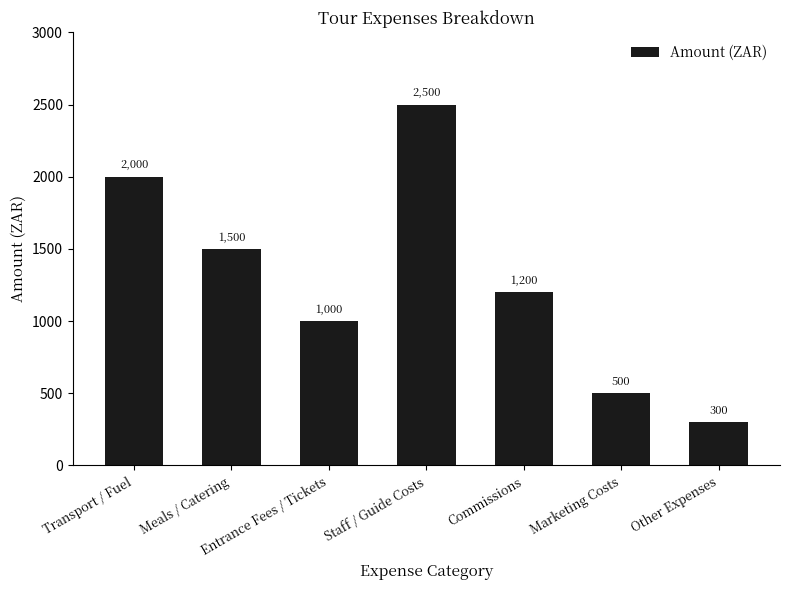

How many bars are there in total?

7